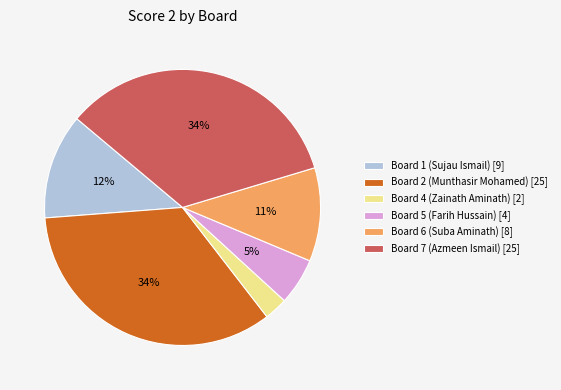

To the nearest percent, what portion does Board 5 (Farih Hussain) [4] represent?

5%